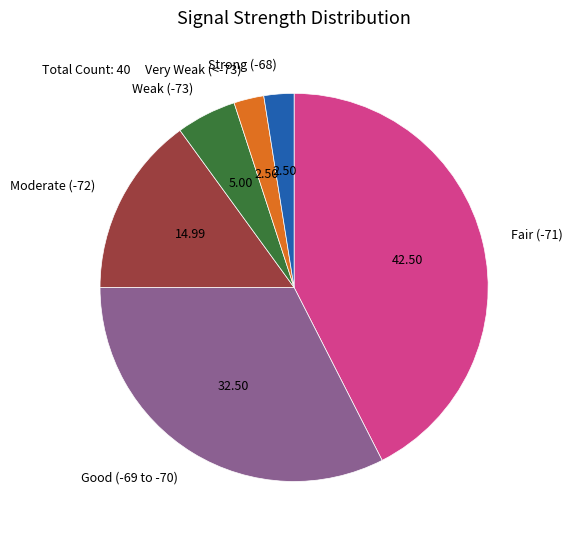

How many segments does this pie chart have?

6